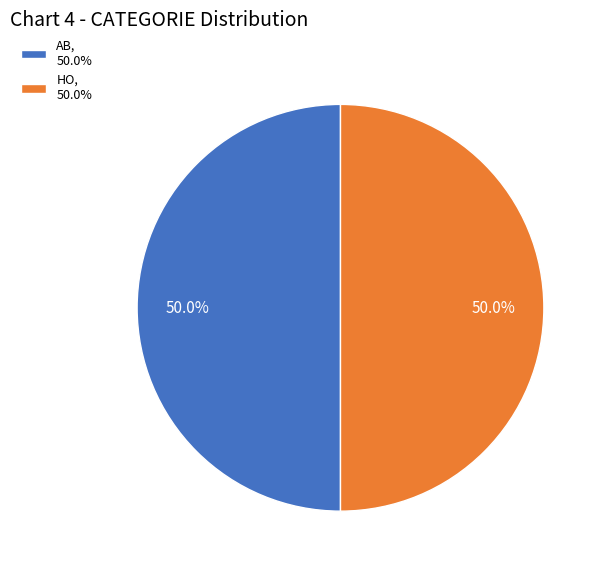

What is the ratio of the value at HO, 50.0% to the value at AB, 50.0%?

1.0